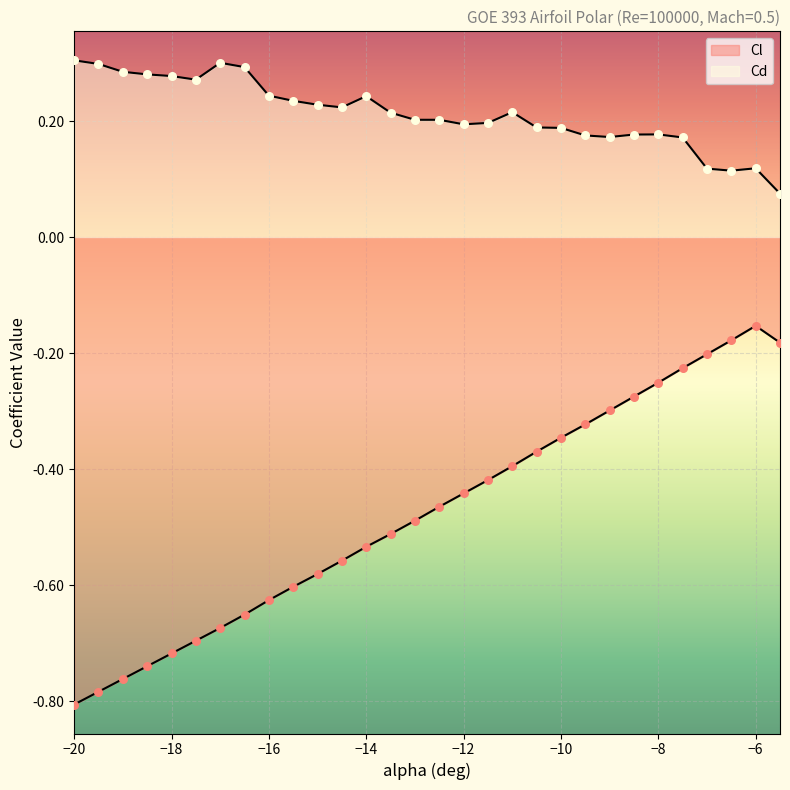

What are all the series names shown in the legend?

Cl, Cd